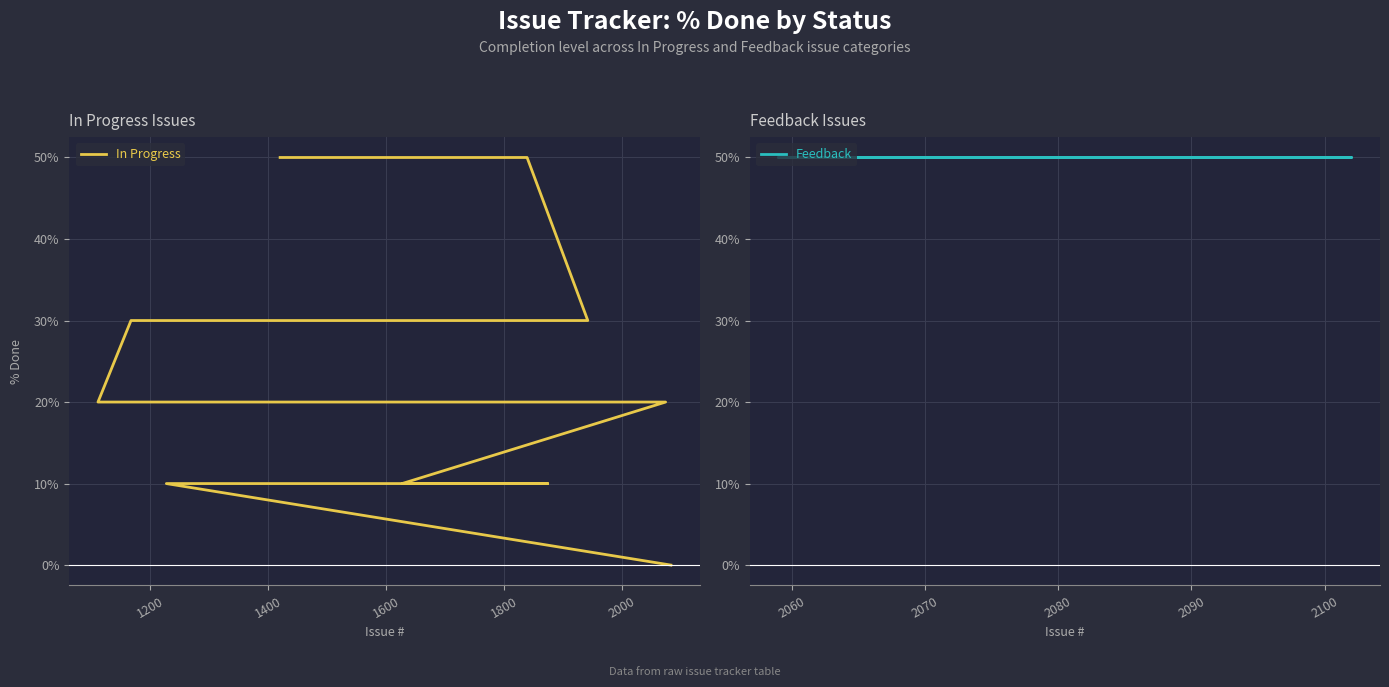

Where is In Progress nearest to the value 25?

2000